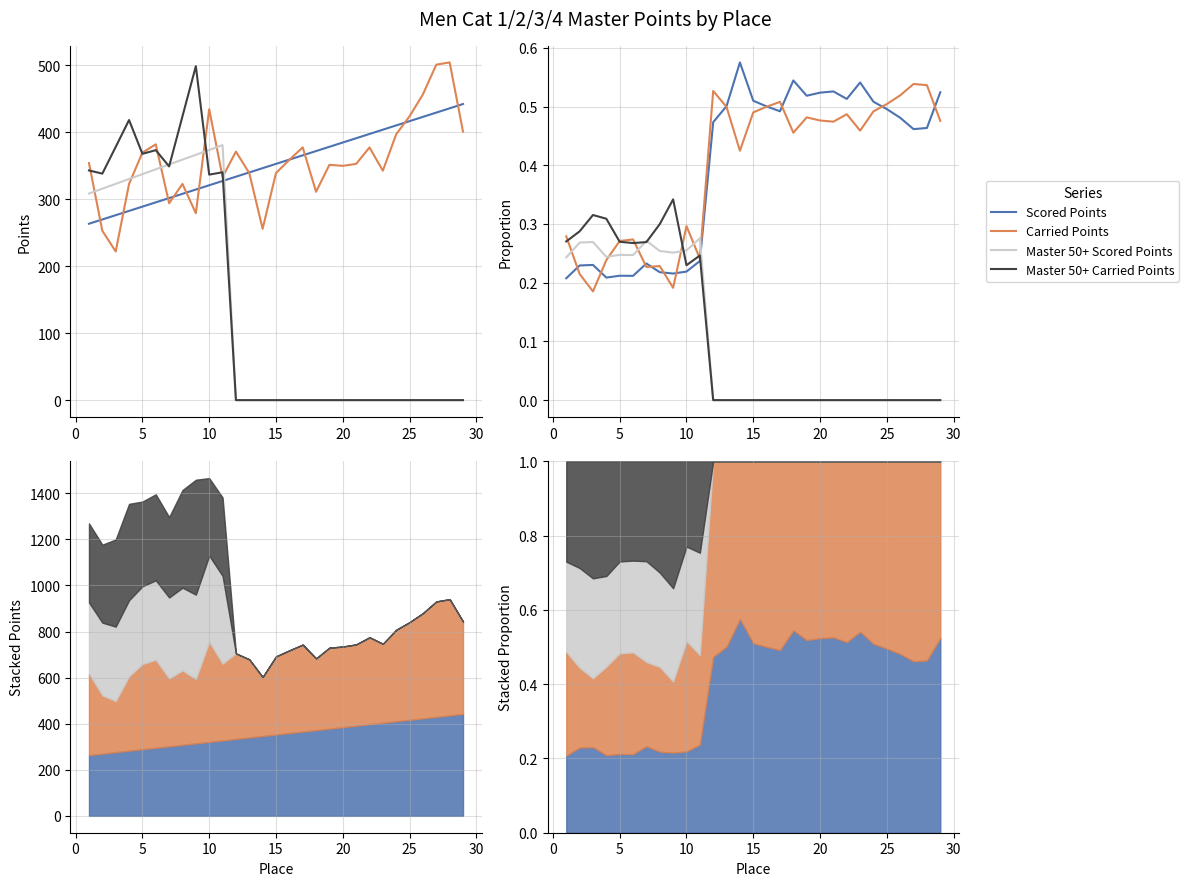

What are all the series names shown in the legend?

Scored Points, Carried Points, Master 50+ Scored Points, Master 50+ Carried Points